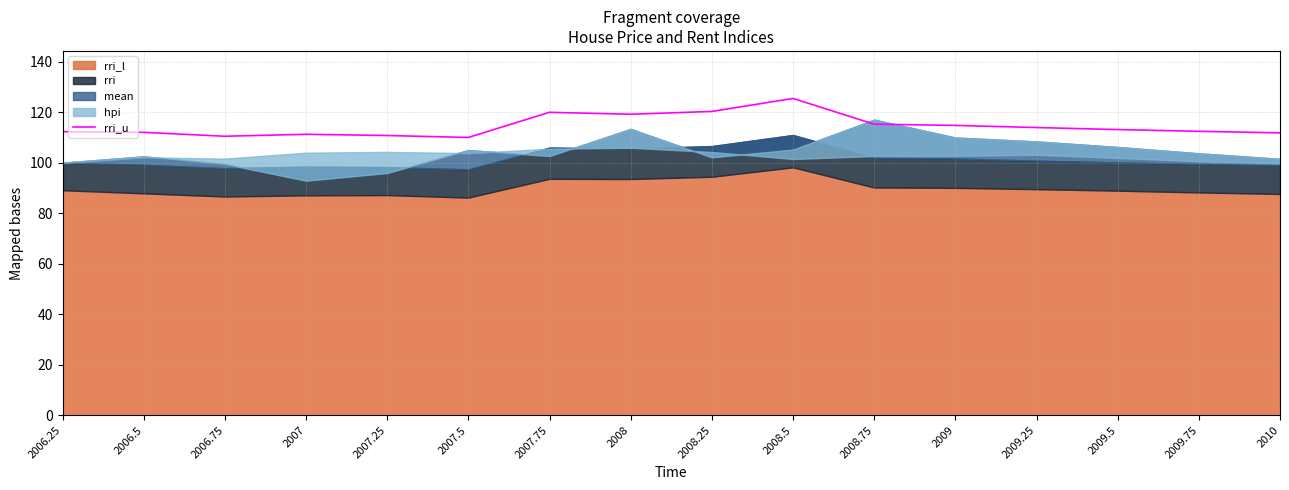

List the labels in order of value, smallest first.

2007.5, 2006.75, 2007.25, 2007, 2010, 2006.5, 2006.25, 2009.75, 2009.5, 2009.25, 2009, 2008.75, 2008, 2007.75, 2008.25, 2008.5